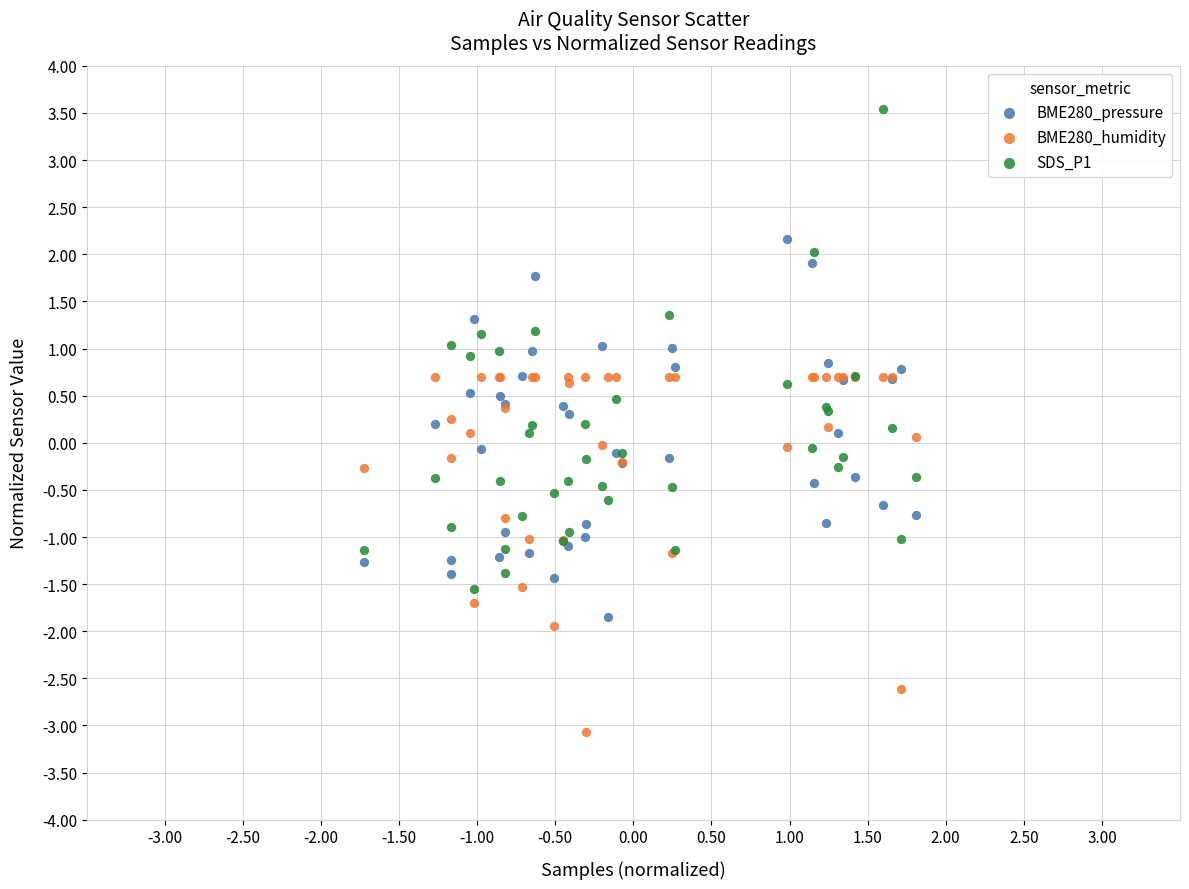

Which series contains the highest Y value?

SDS_P1